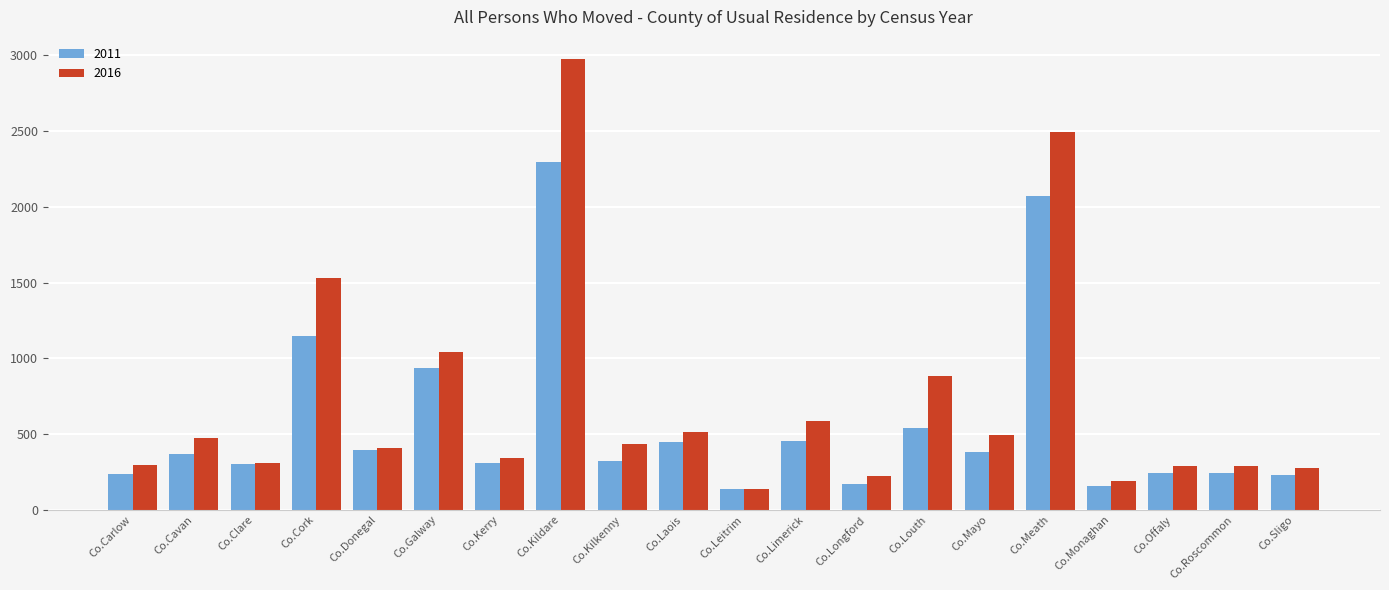

What is the smallest value displayed?

134